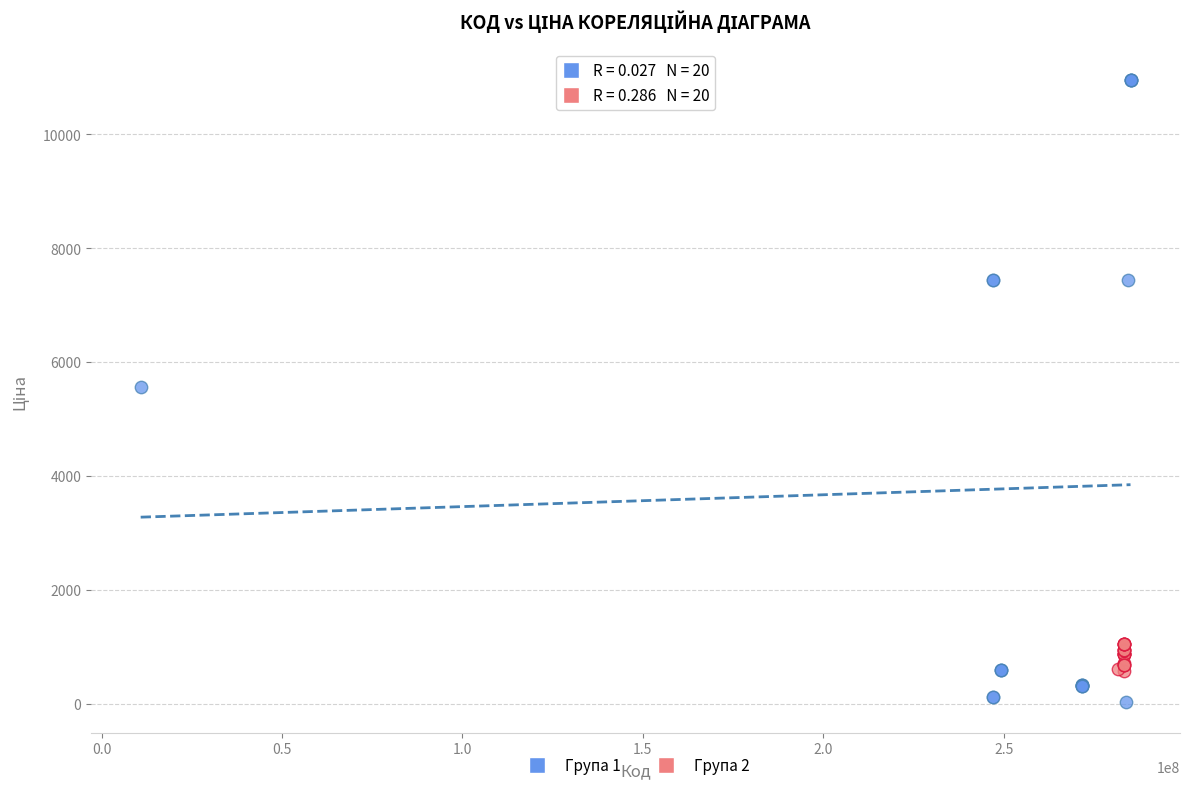

What are all the series names shown in the legend?

Група 1, Група 2